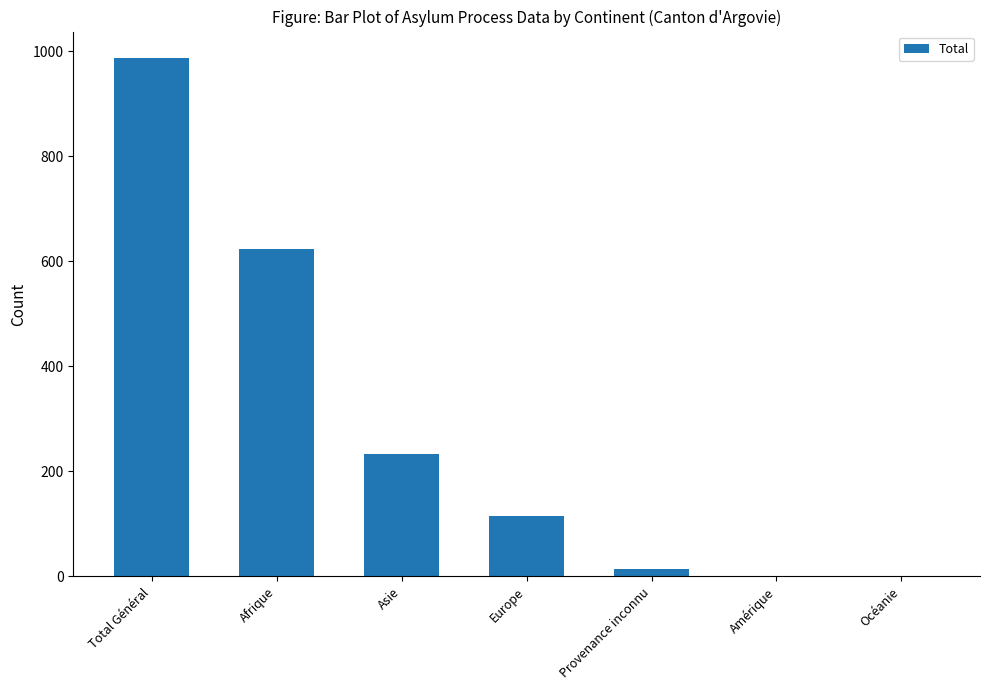

What is the sum of all values?

1976